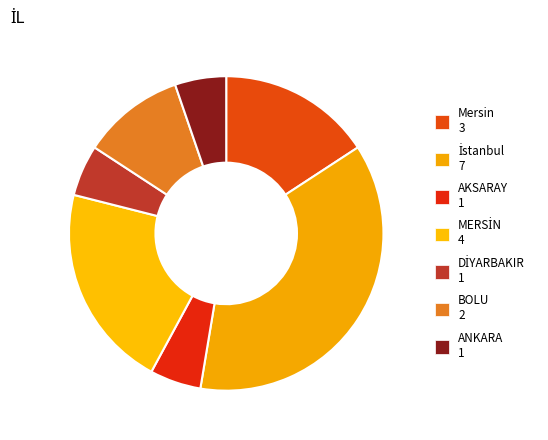

Does any single category account for the majority?

No